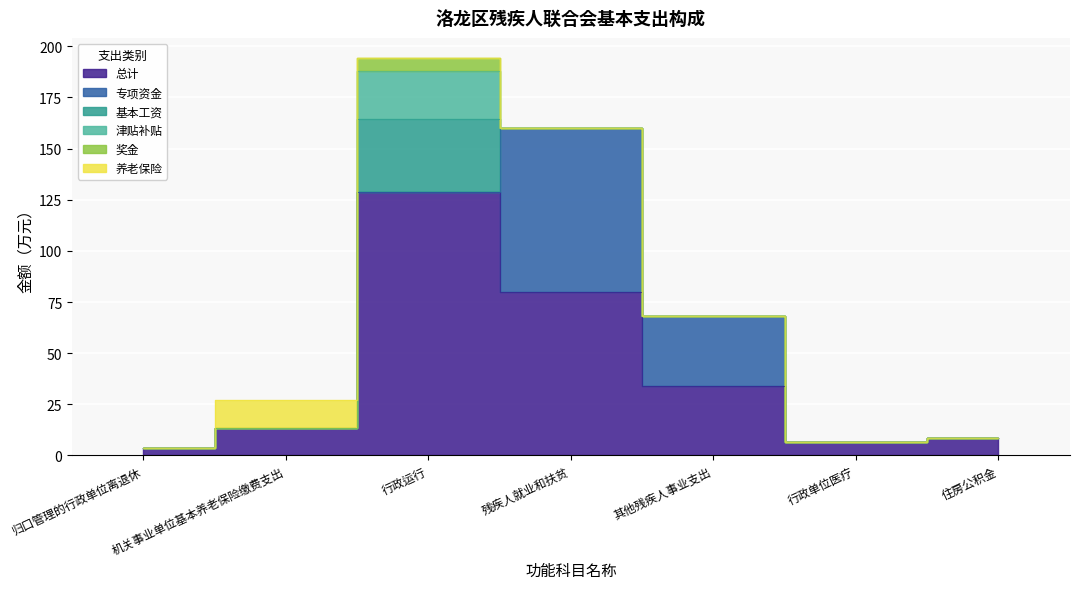

What is the difference between the second highest and minimum values in the 总计 series?

76.3